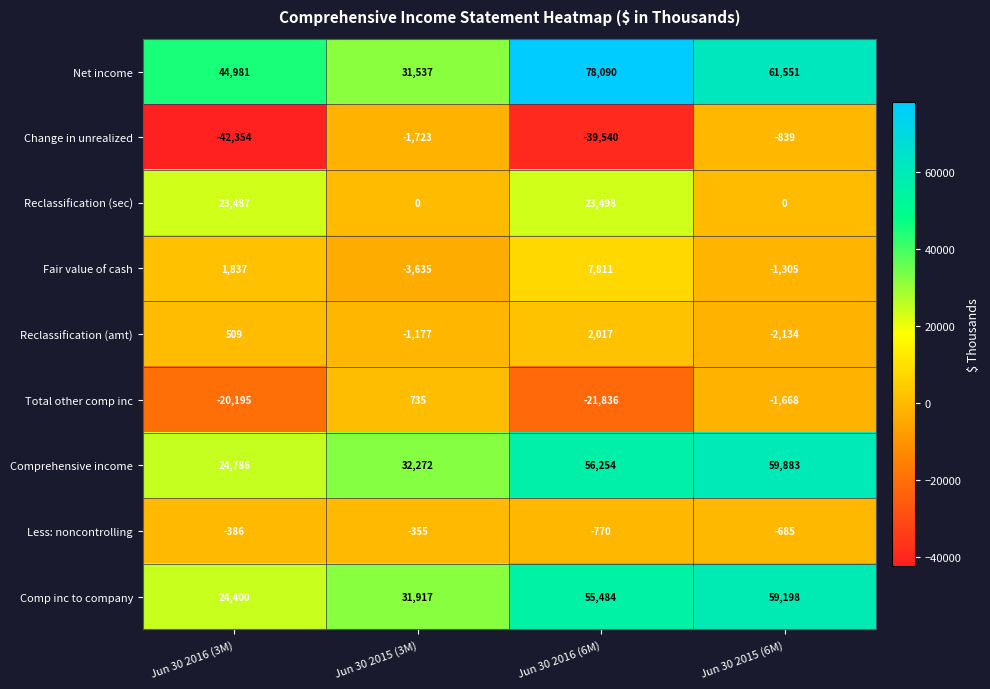

What is the difference between the second highest and minimum values in the Less: noncontrolling series?

384